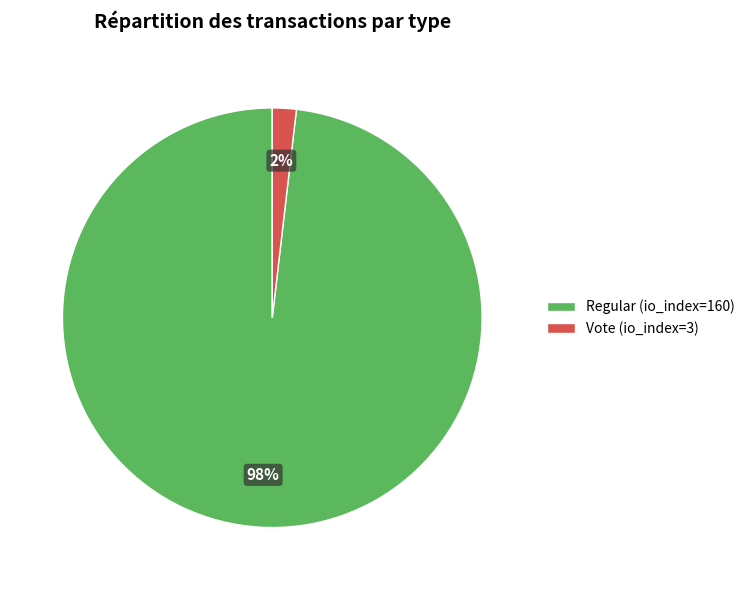

To the nearest percent, what is the average slice percentage?

50%